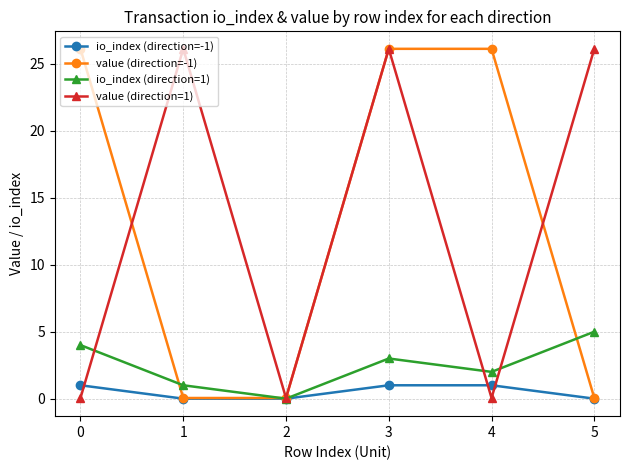

What is the value of the value (direction=1) point at the 4th from the left?

26.1